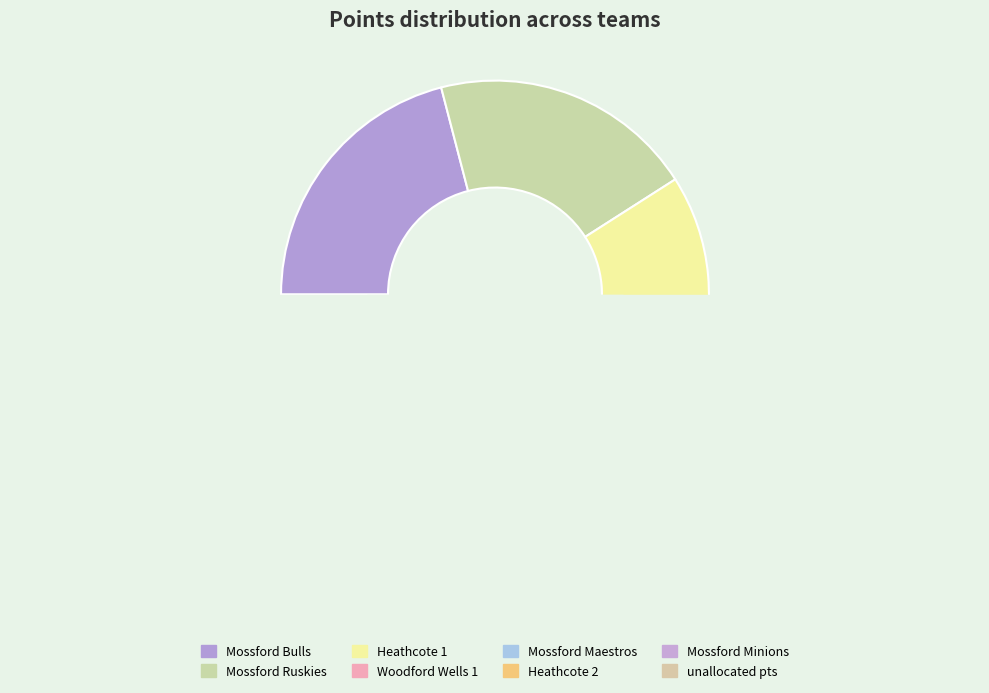

What is the change in value from Mossford Ruskies to Mossford Maestros?

-29